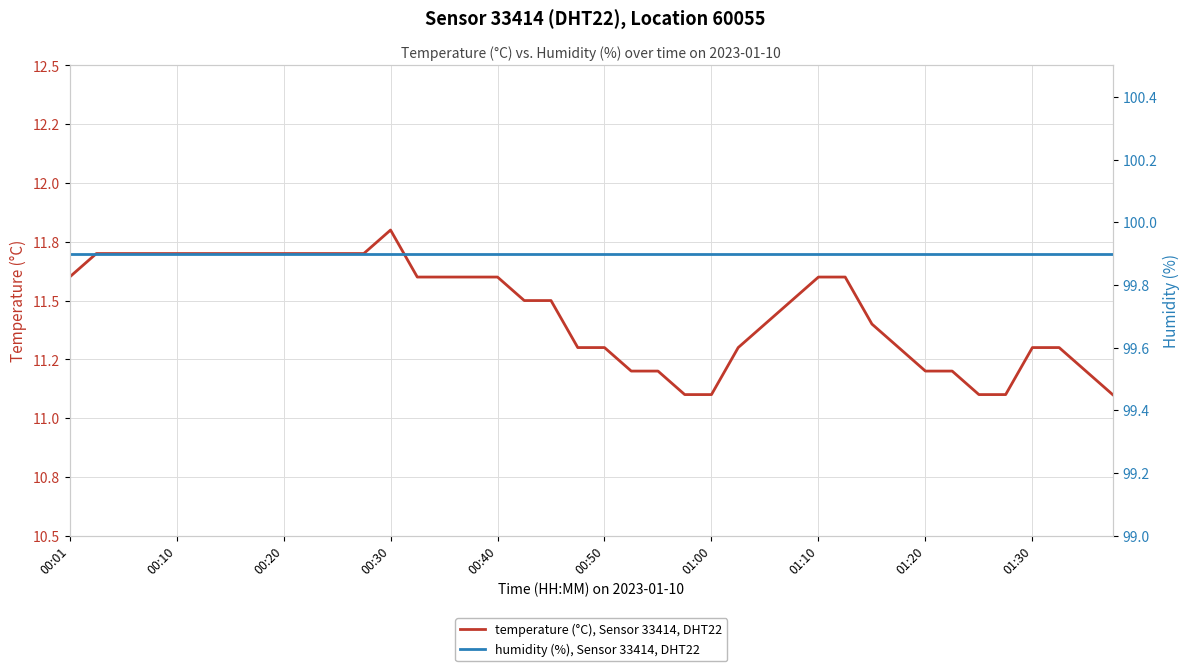

What is the greatest value displayed?

99.9